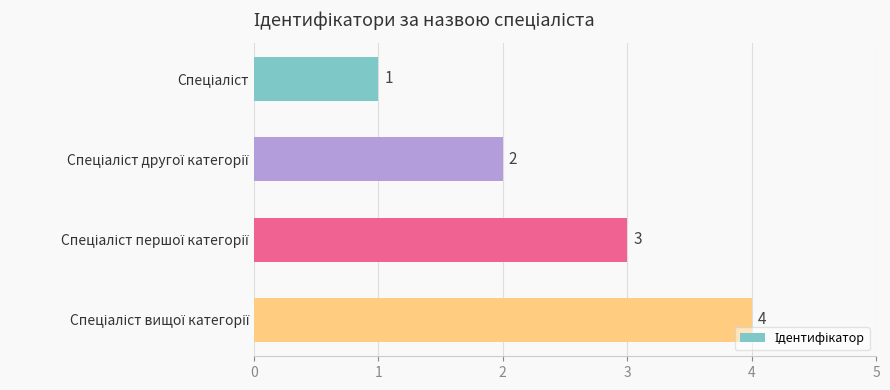

What is the sum of all values?

10